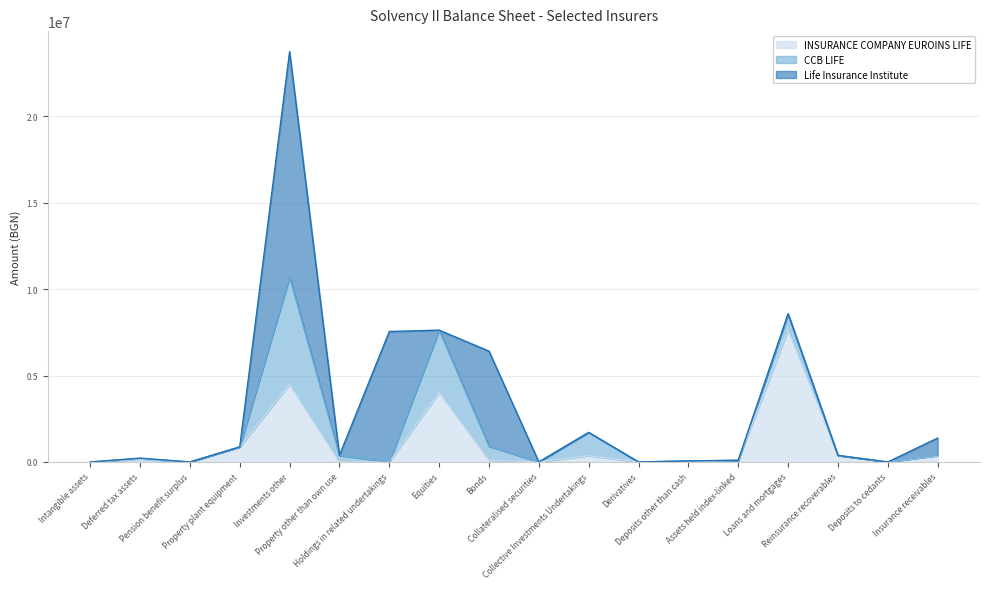

What is the value of the INSURANCE COMPANY EUROINS LIFE point at the 14th from the left?

96484.9